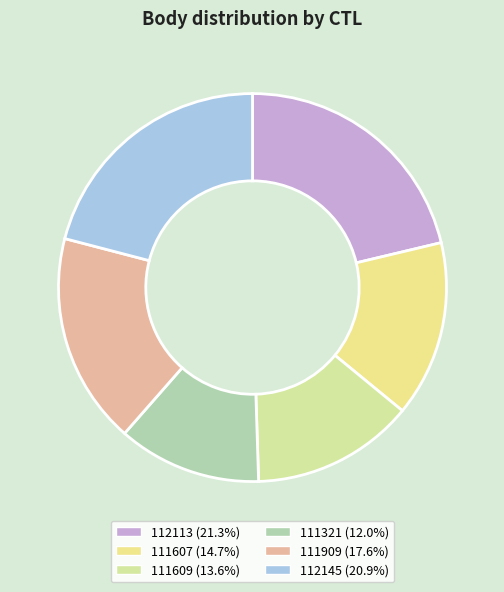

Count the number of slices in the pie.

6